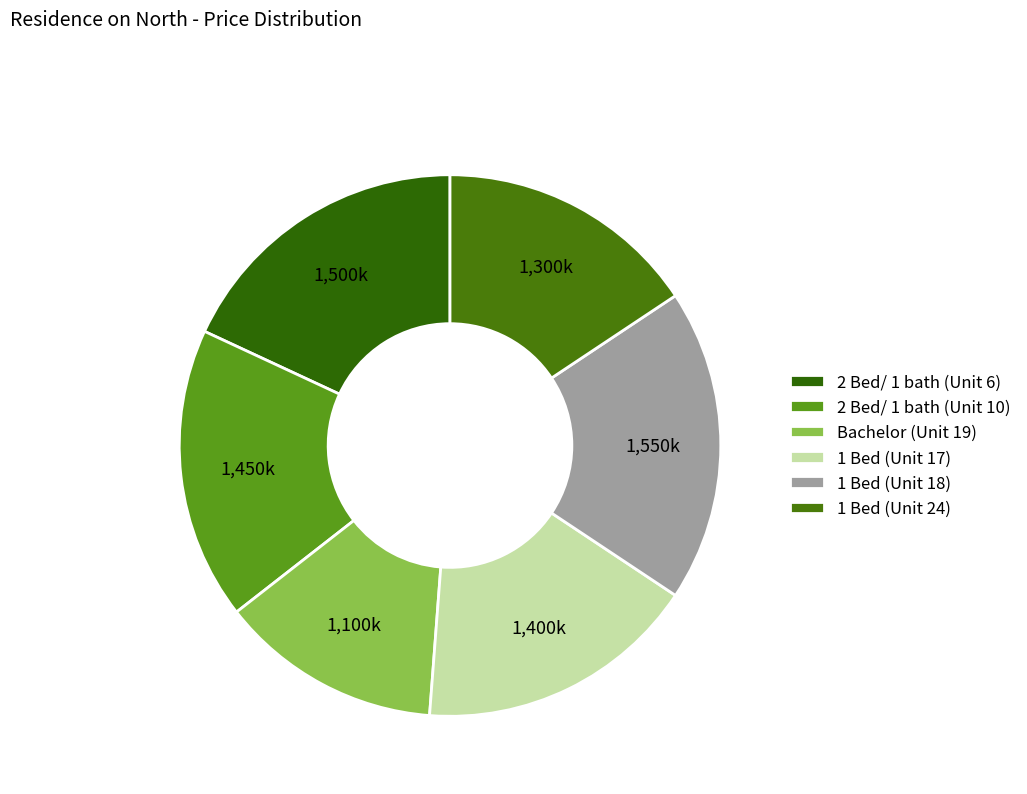

Is it true that 1 Bed (Unit 24) is 16% of the pie?

True